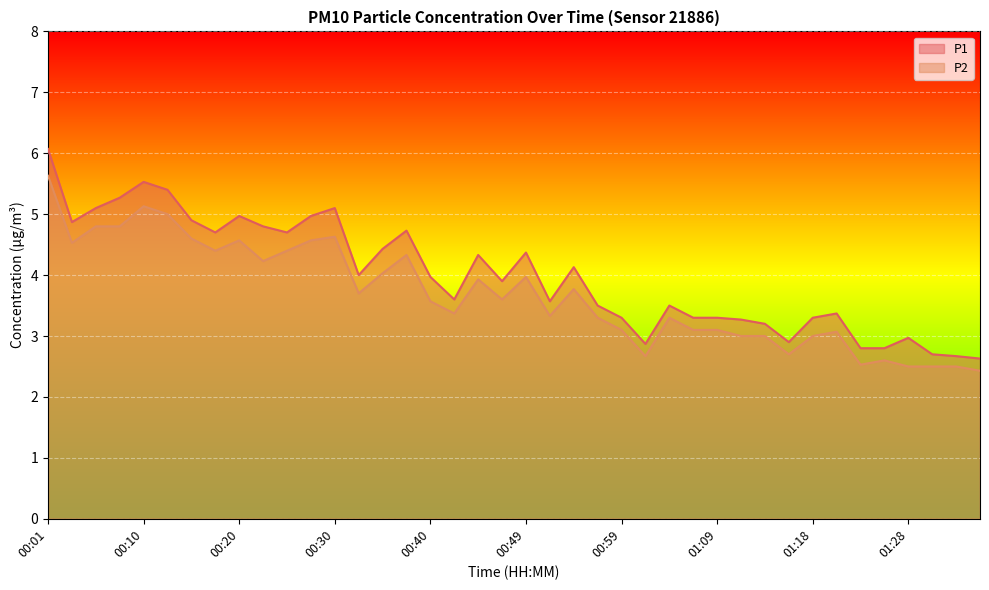

Which series has the largest total across all categories?

P1